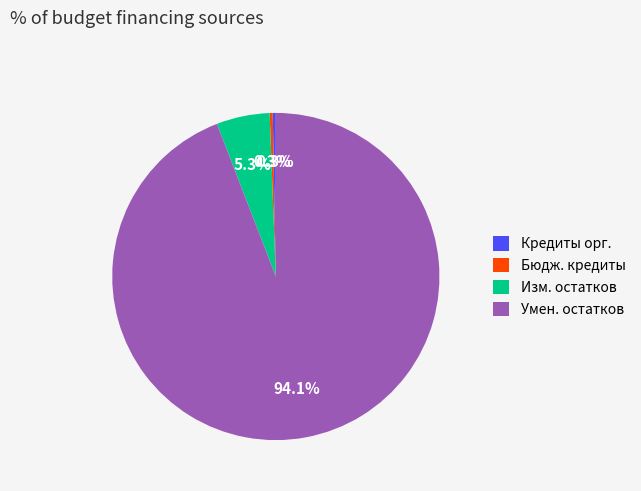

Does any single category account for the majority?

Yes